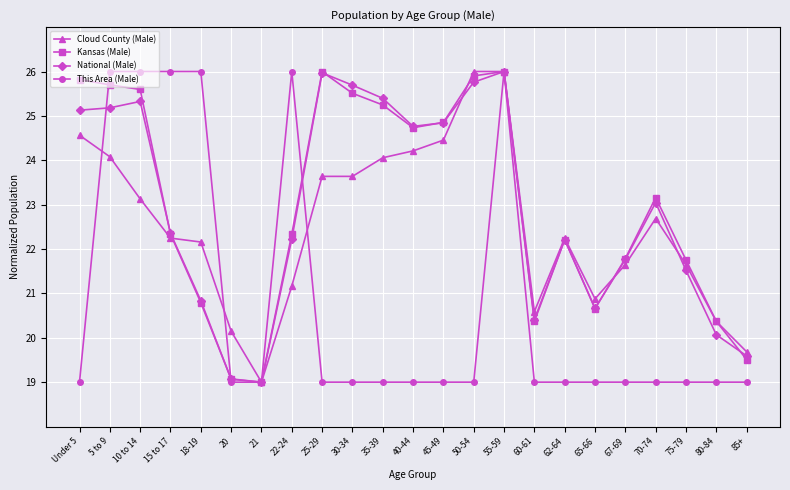

Does the chart have visible grid lines?

Yes